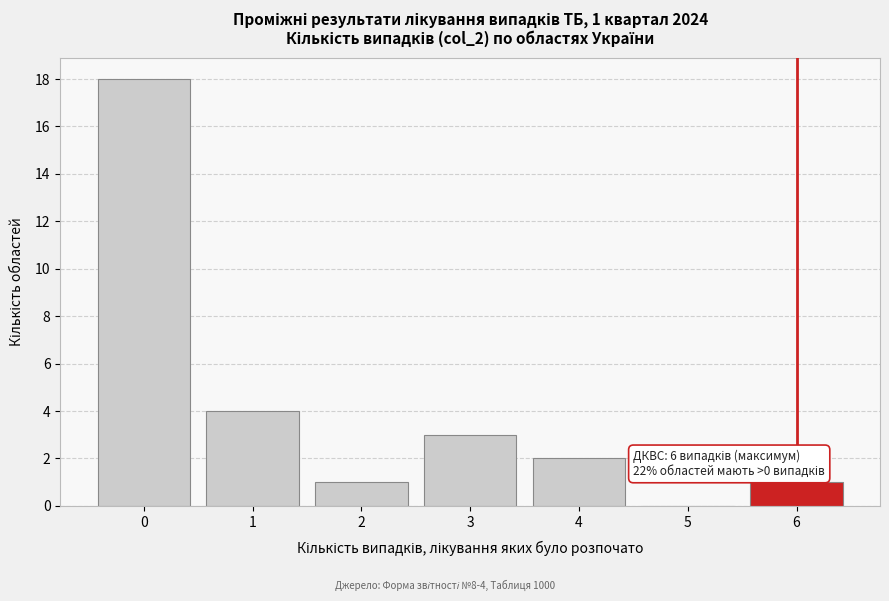

Which range on the x-axis has the tallest bar?

-0.5 to 0.5